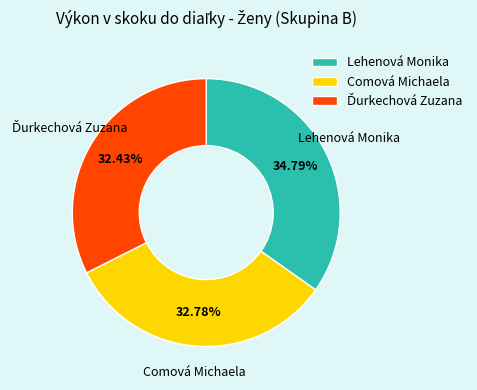

Between Comová Michaela and Lehenová Monika, which is larger?

Lehenová Monika